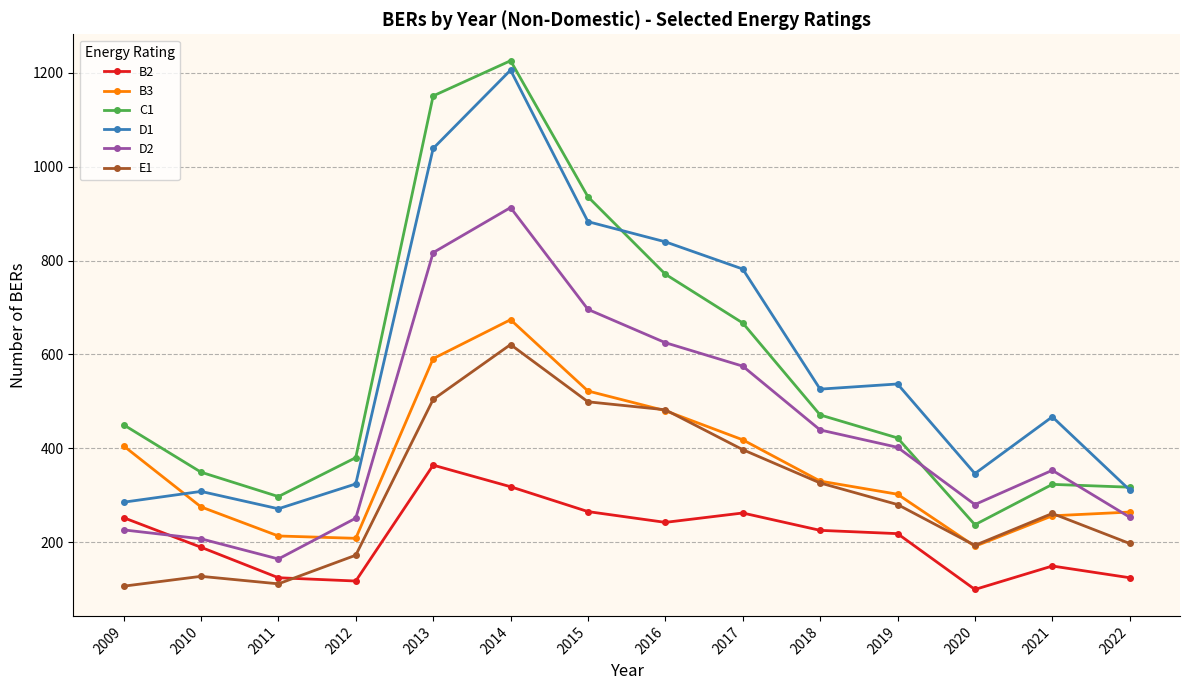

True or false: D2 has more than 1 points higher than both neighbors.

True